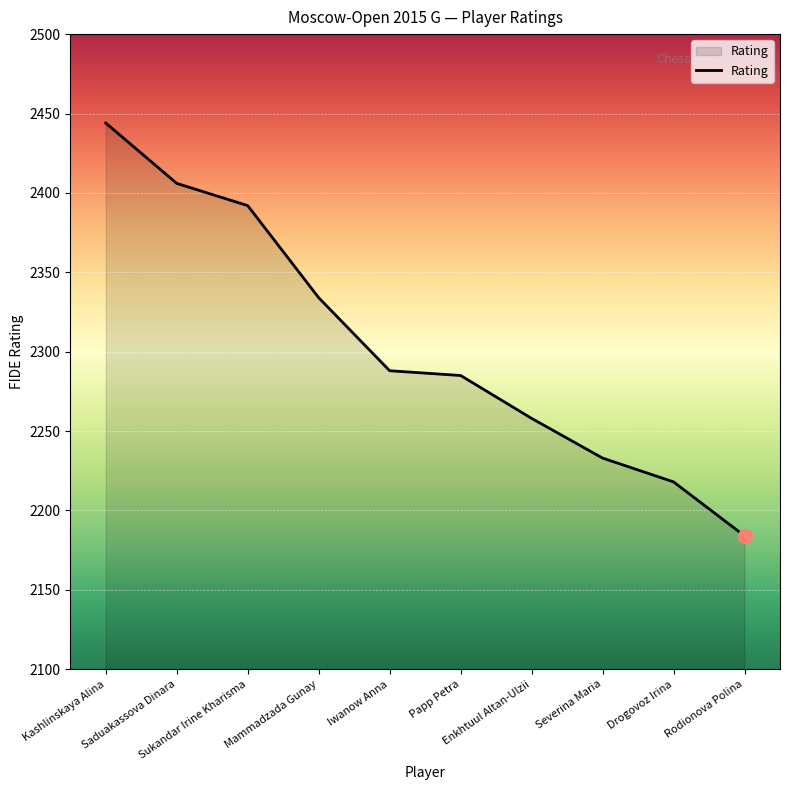

What is the sum of all values?

23042